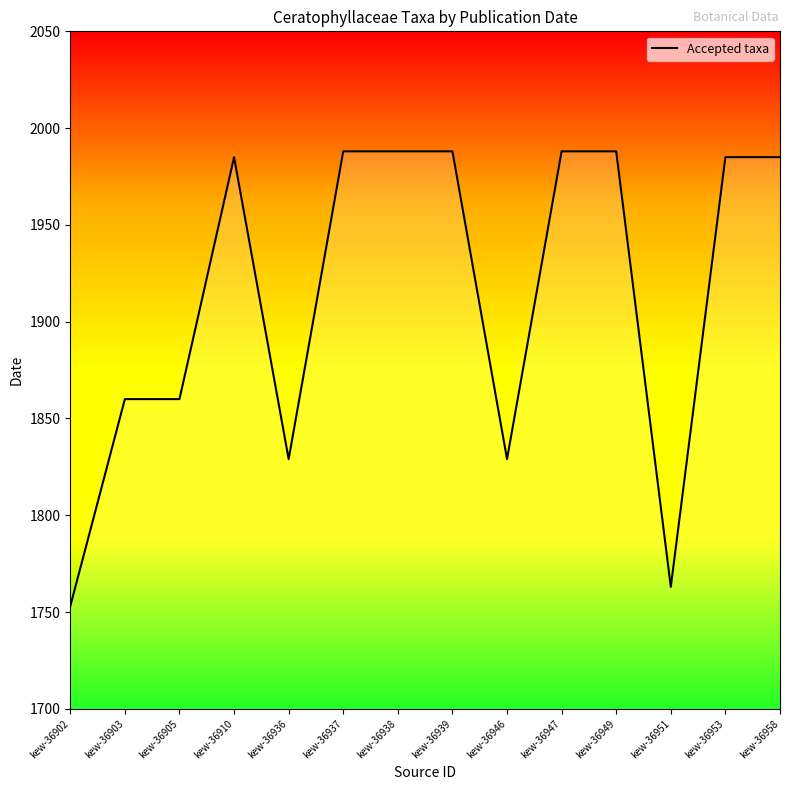

Reading right to left, list all the values displayed in this chart.

1985	1985	1763	1988	1988	1829	1988	1988	1988	1829	1985	1860	1860	1753